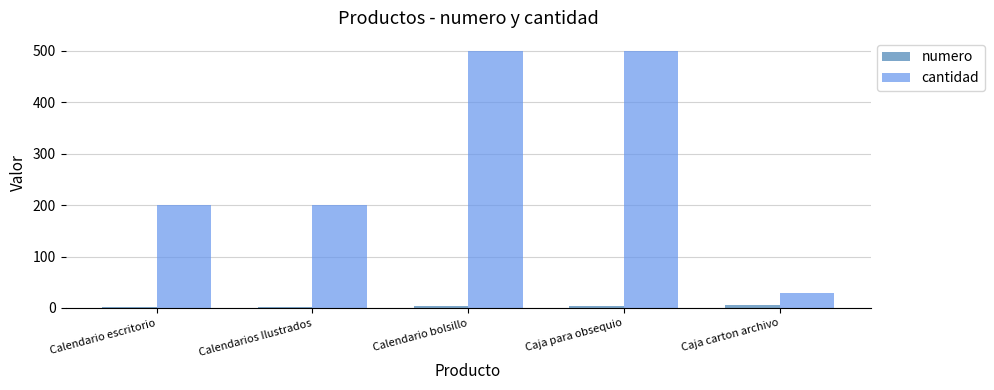

The value of cantidad at Caja carton archivo is 30. True or false?

True